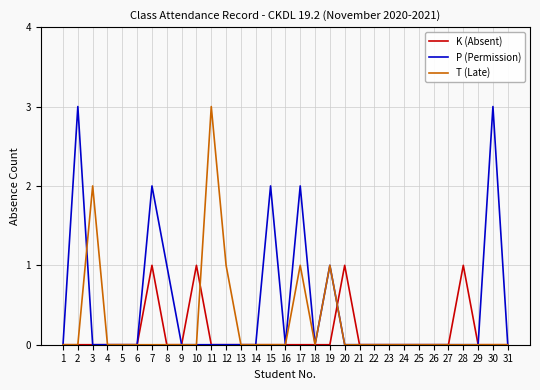

Between 3 and 11, which series saw the biggest shift?

T (Late)